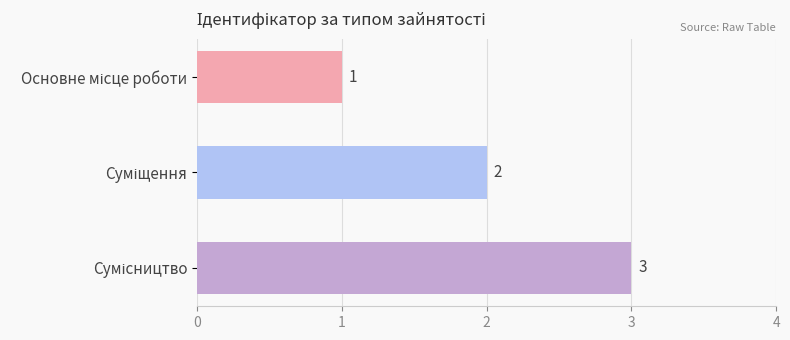

What is the sum of all values?

6